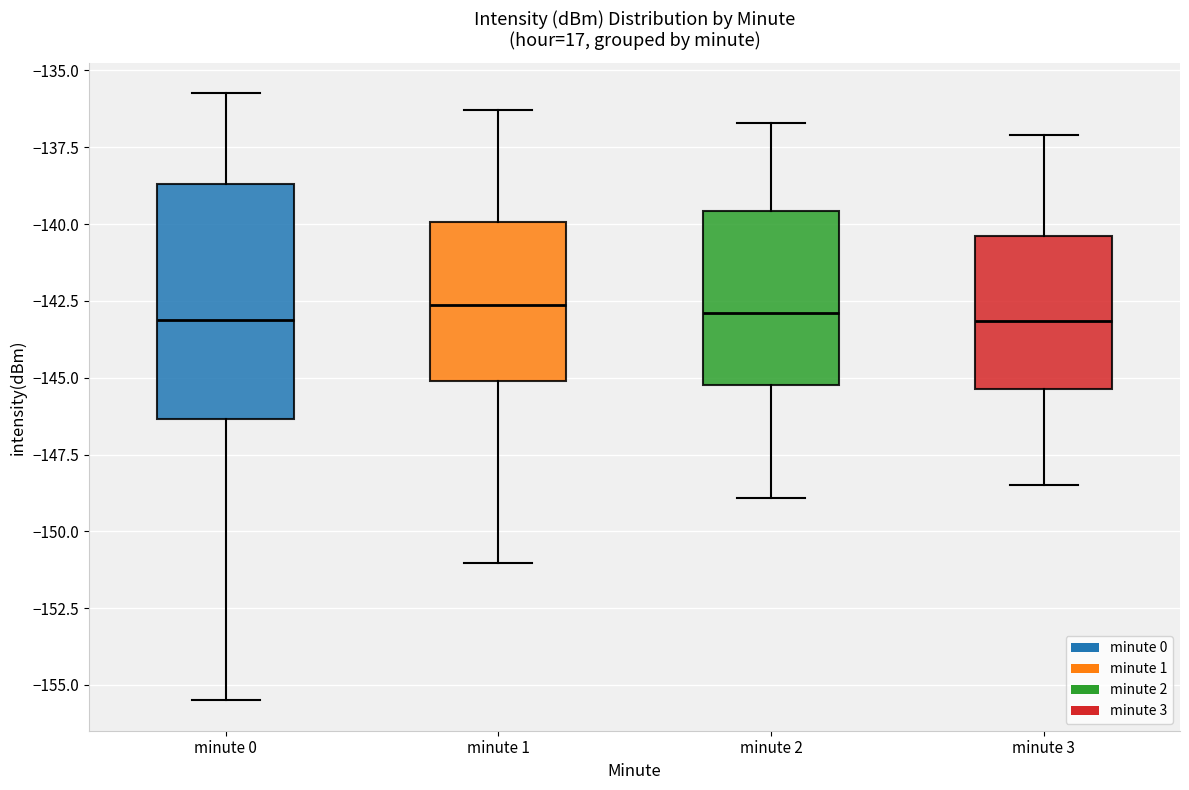

Reading left to right, transcribe this box plot: for each box, give where its median line is, the range the box spans, and where its two whiskers end, as read against the y-axis. The values are not printed on the chart, so give them approximately, as read against the axis.

minute 0: median -143.0, box -146.5 to -138.5, whiskers -155.5 to -135.5
minute 1: median -142.5, box -145.0 to -140.0, whiskers -151.0 to -136.5
minute 2: median -143.0, box -145.0 to -139.5, whiskers -149.0 to -136.5
minute 3: median -143.0, box -145.5 to -140.5, whiskers -148.5 to -137.0